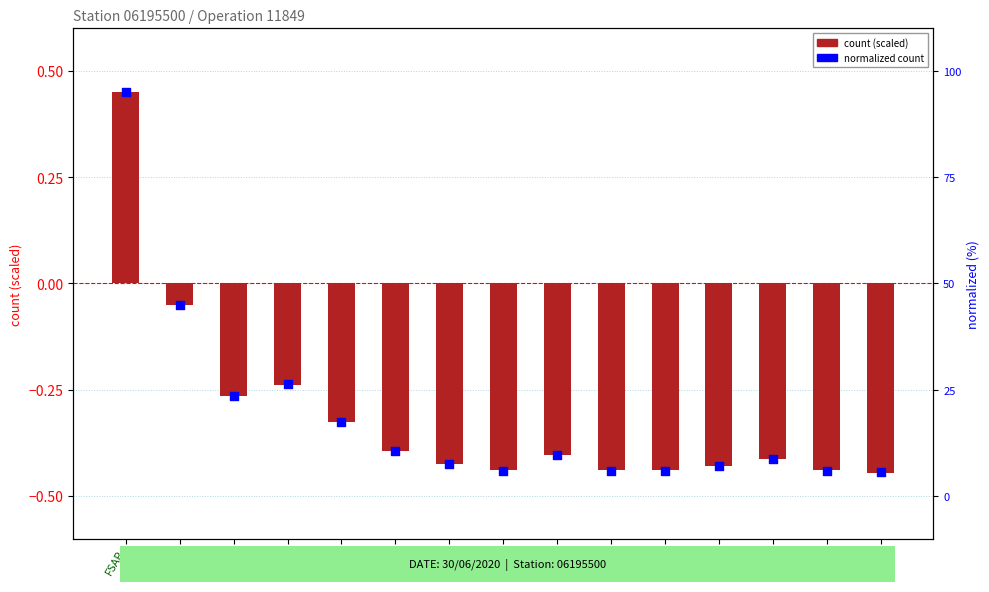

At which category is the sum across all series the highest?

FSAP